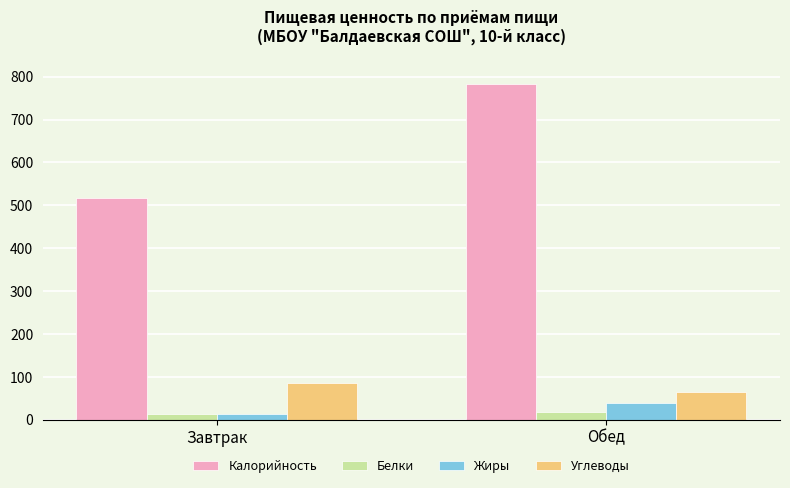

What position from the left is Обед?

2